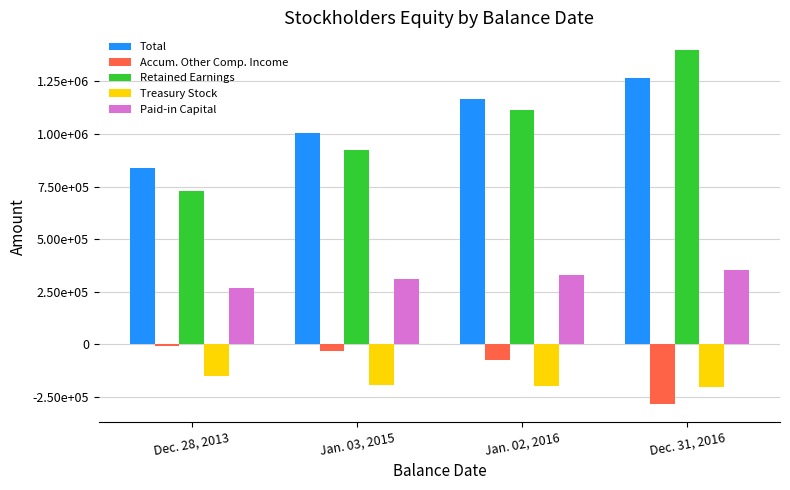

Between Dec. 28, 2013 and Jan. 02, 2016, which series saw the biggest shift?

Retained Earnings